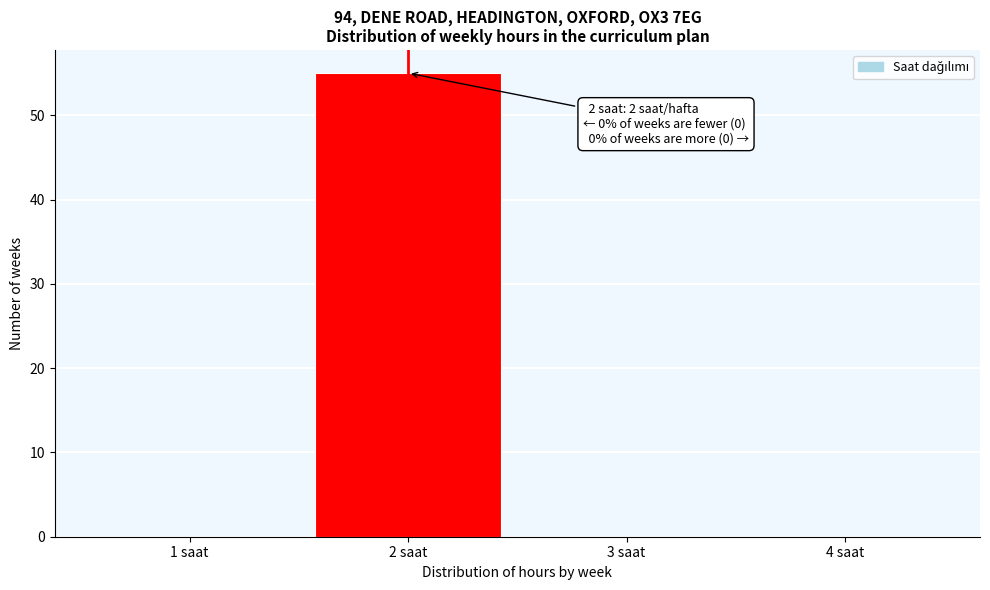

Over which range of the x-axis is the bar tallest?

1.5 to 2.5